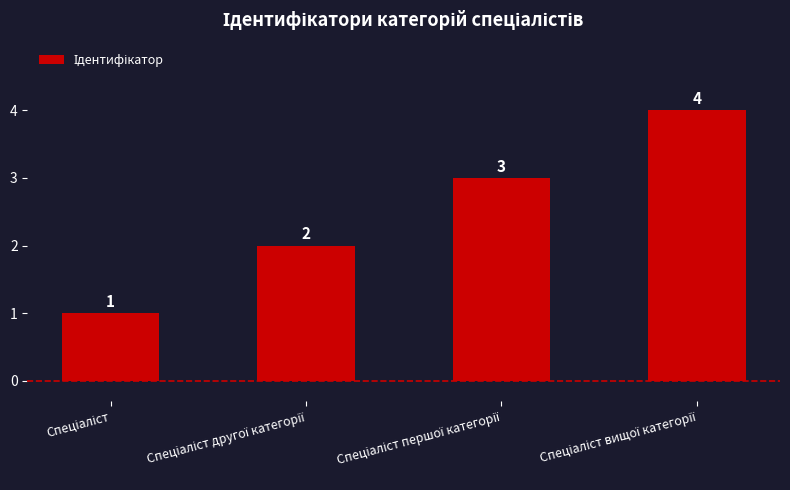

How many values are between 2 and 4?

3